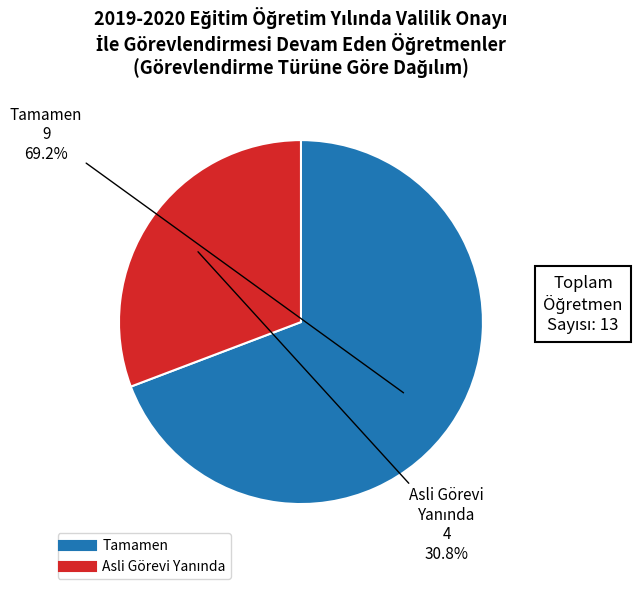

How much of the chart is everything except Tamamen?

30.8%